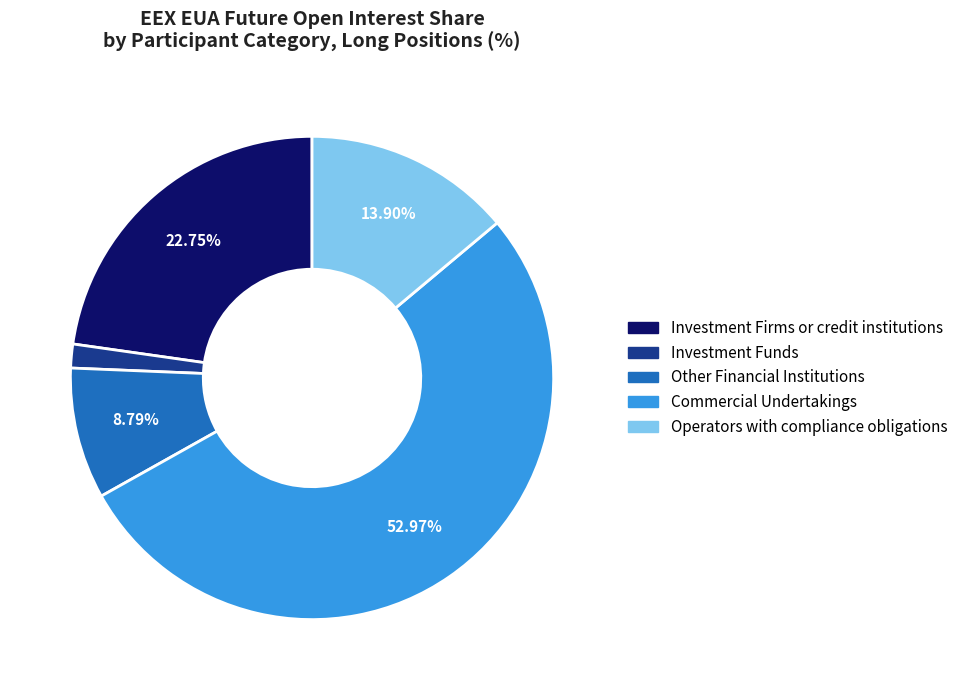

What percentage is the Operators with compliance obligations slice, to the nearest percent?

14%